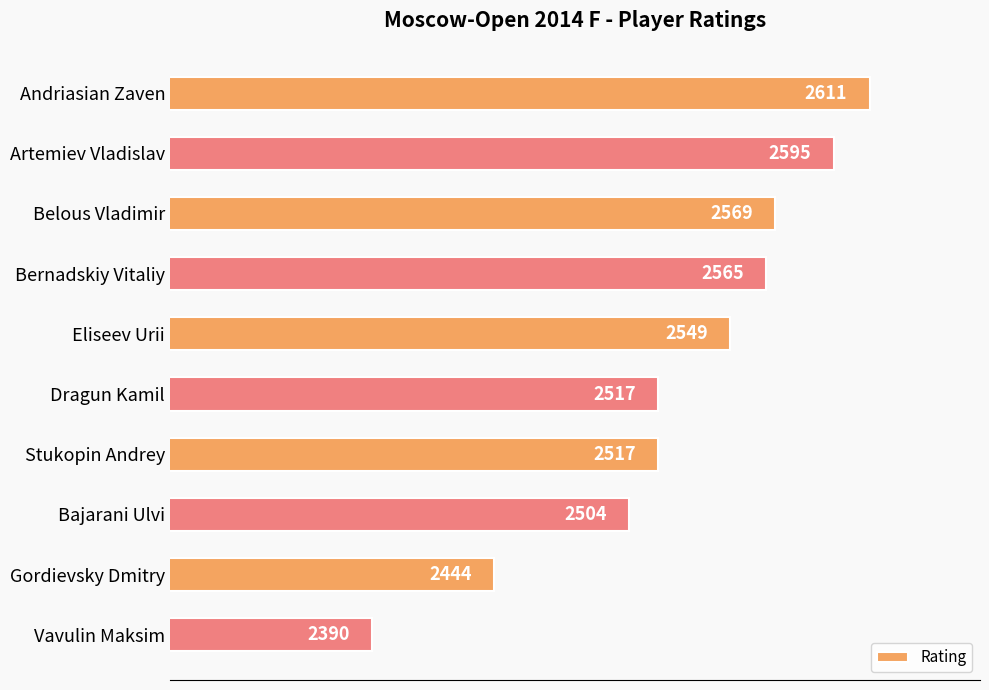

Where is the data nearest to the value 2500?

Bajarani Ulvi